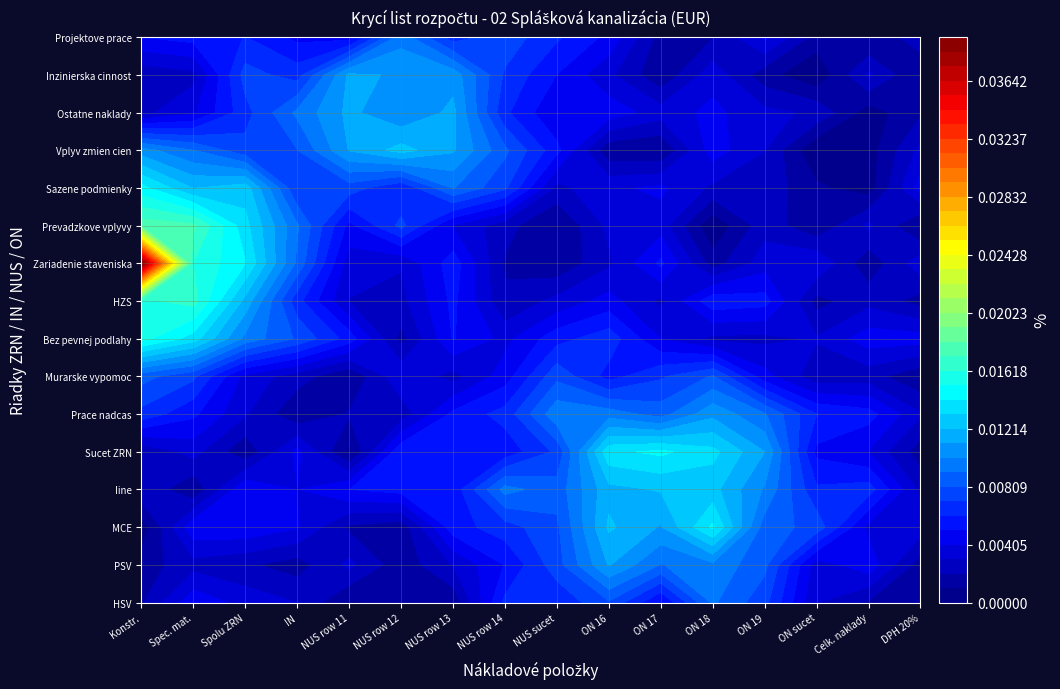

Which series has the largest total across all categories?

Zariadenie_staveniska